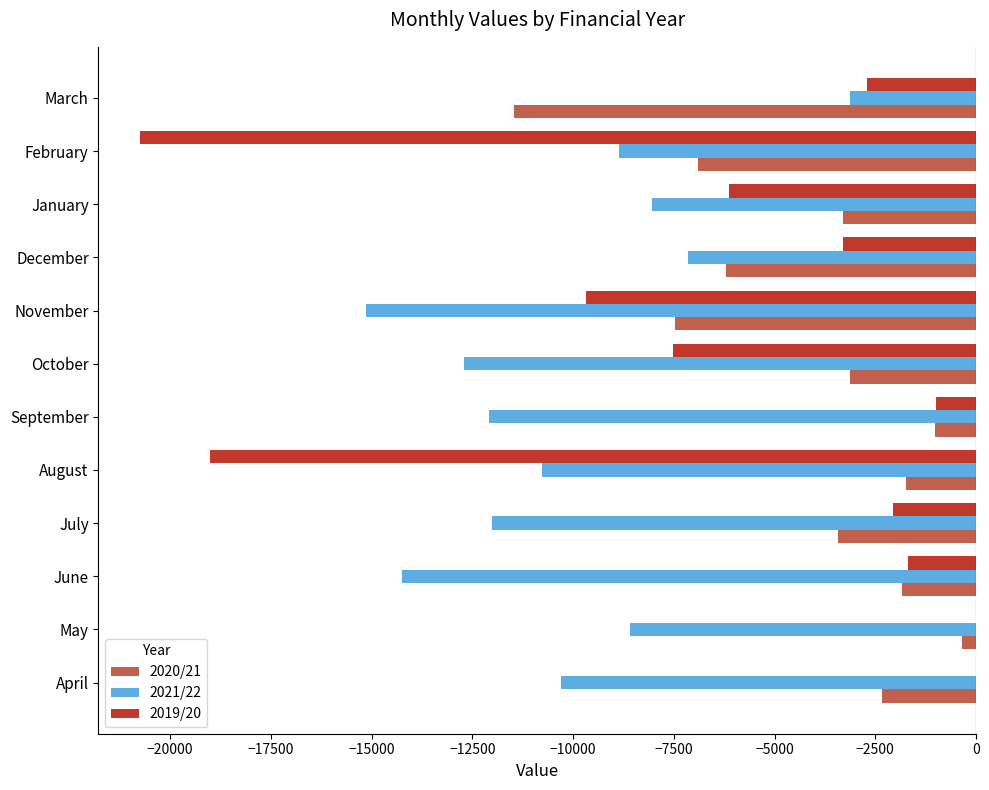

Which series changed the most between July and December?

2021/22